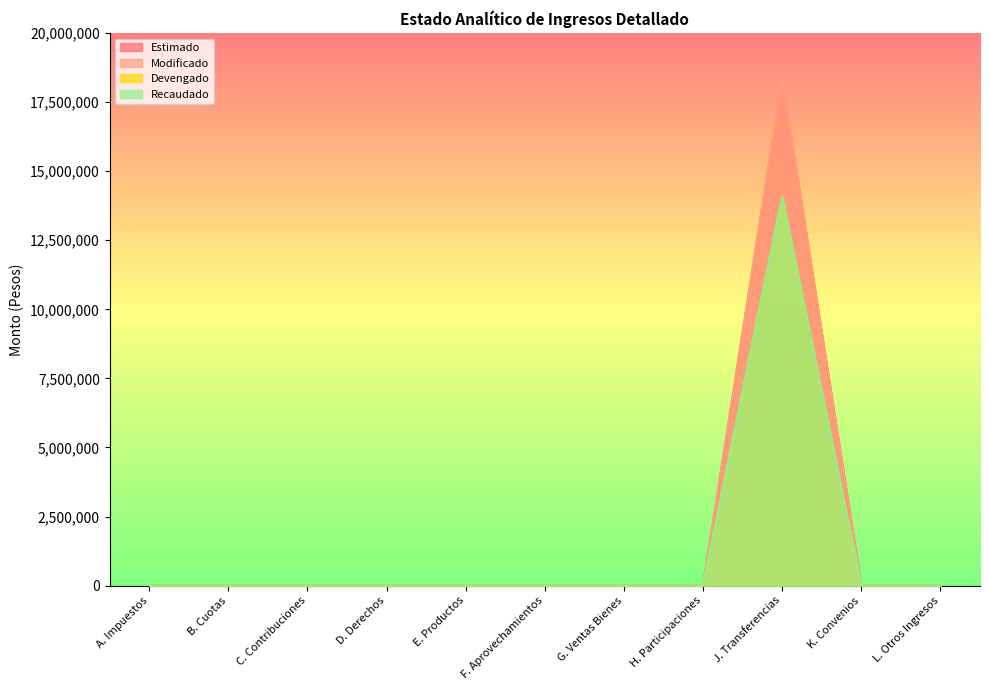

What is the maximum value for Recaudado?

14080584